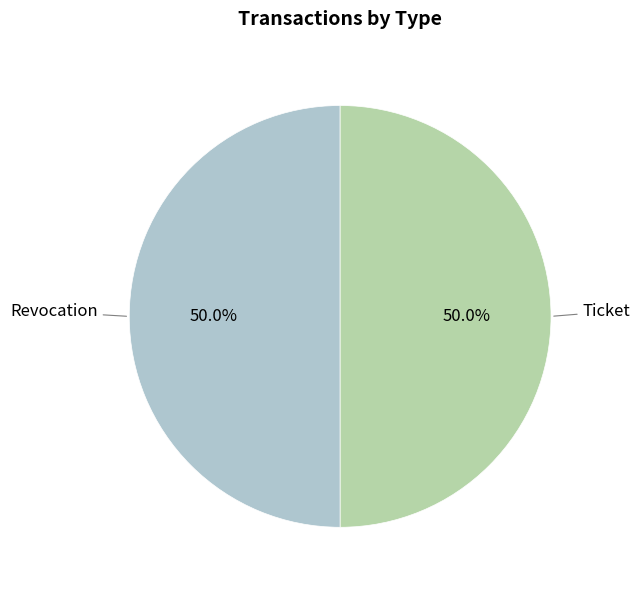

How many segments does this pie chart have?

2